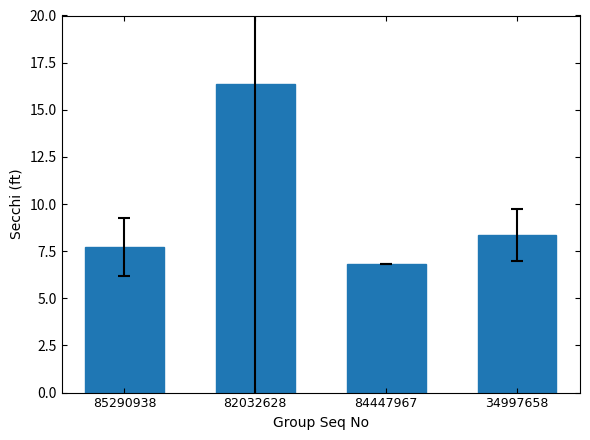

Is it true that the value at 85290938 is 7.7?

True